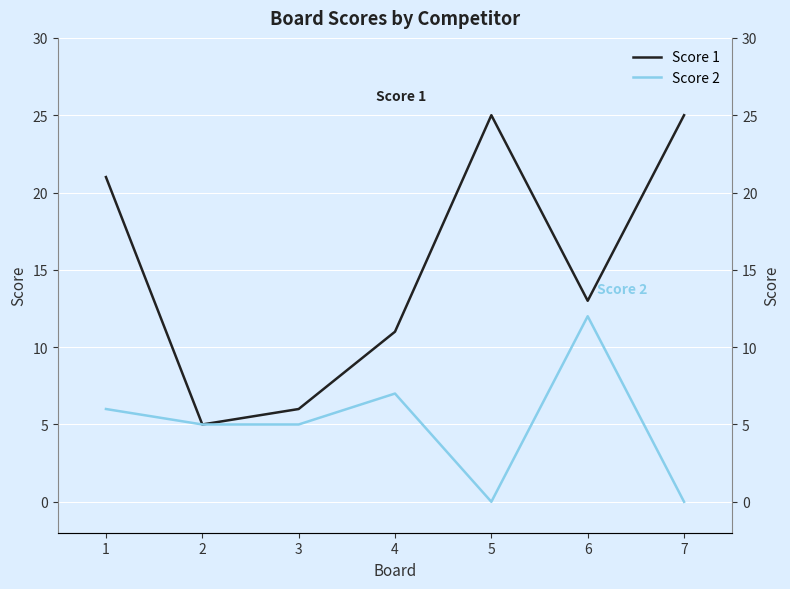

Count the number of categories in the chart.

7